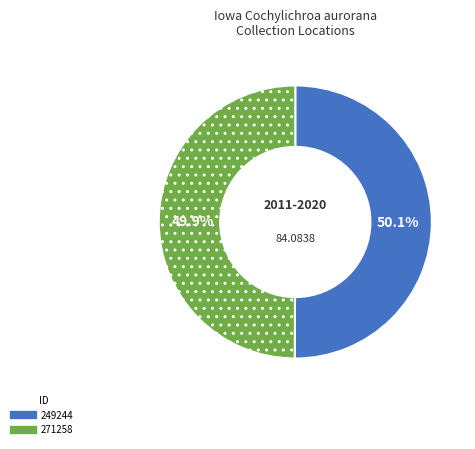

To the nearest percent, what is the combined percentage of 271258 and 249244?

100%